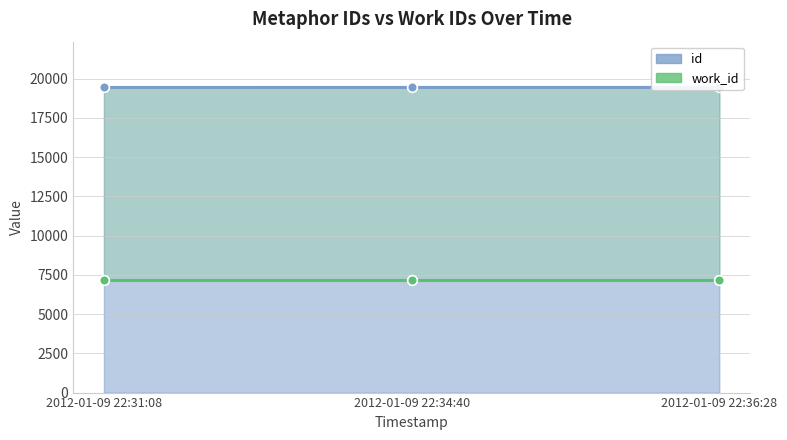

What is the sum of the id values at 2012-01-09 22:36:28 and 2012-01-09 22:31:08?

38867